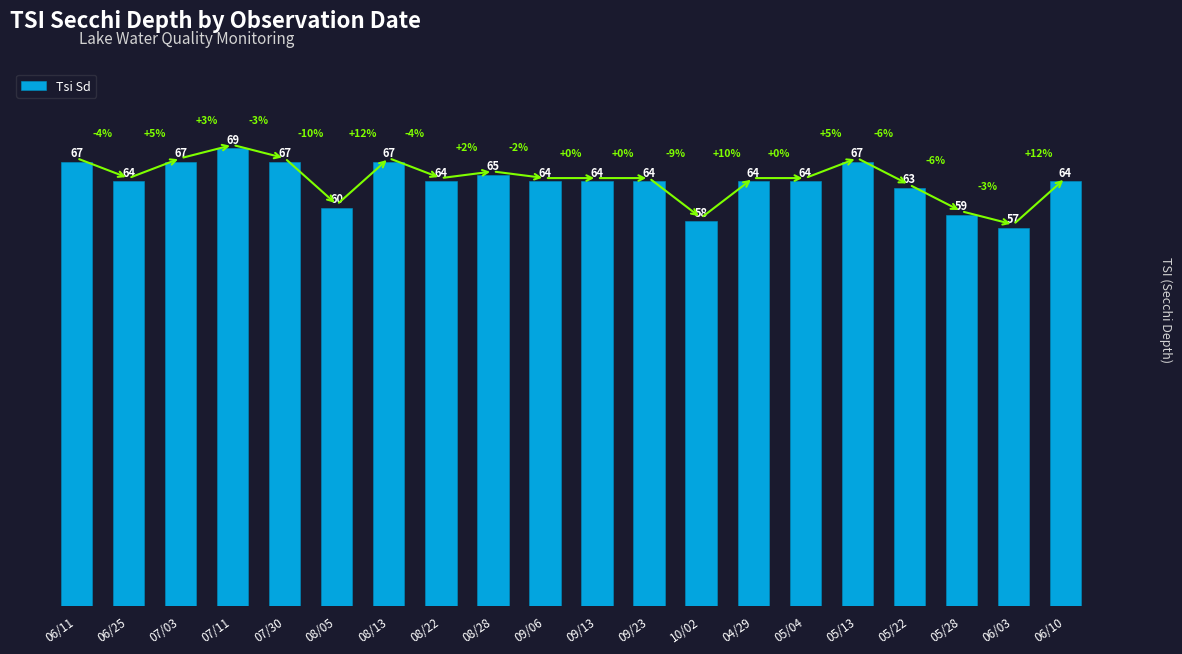

What is the value of the 6th bar from the left?

60